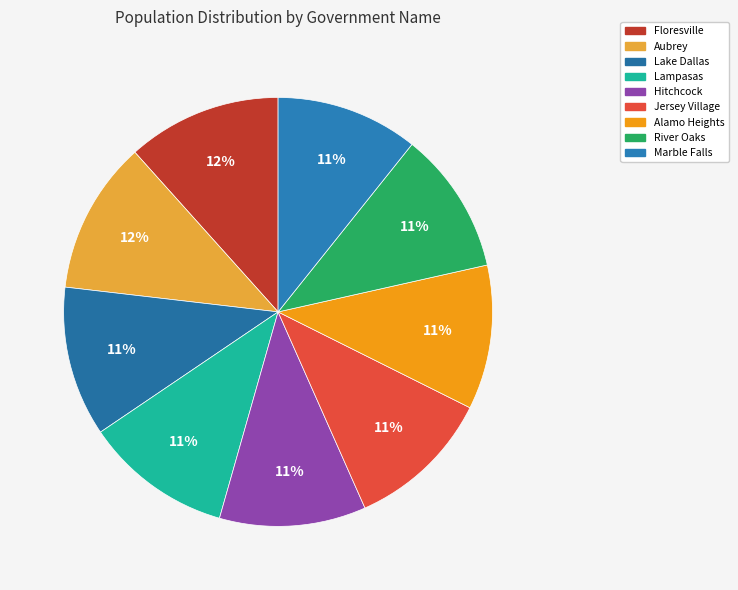

To the nearest percent, what portion does River Oaks represent?

11%